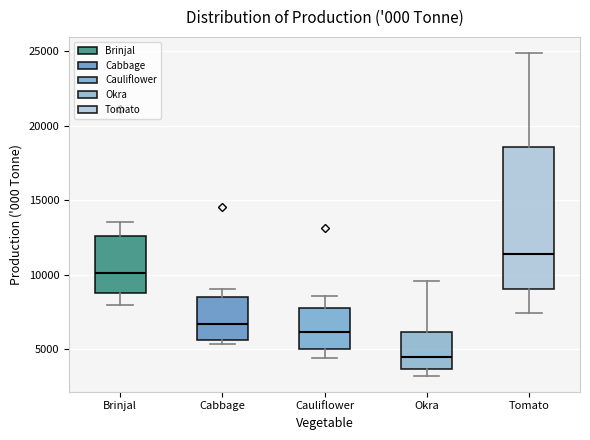

Where does the upper whisker of the box for Brinjal end on the y-axis? The values are not printed on the chart, so give them approximately, as read against the axis.

13500